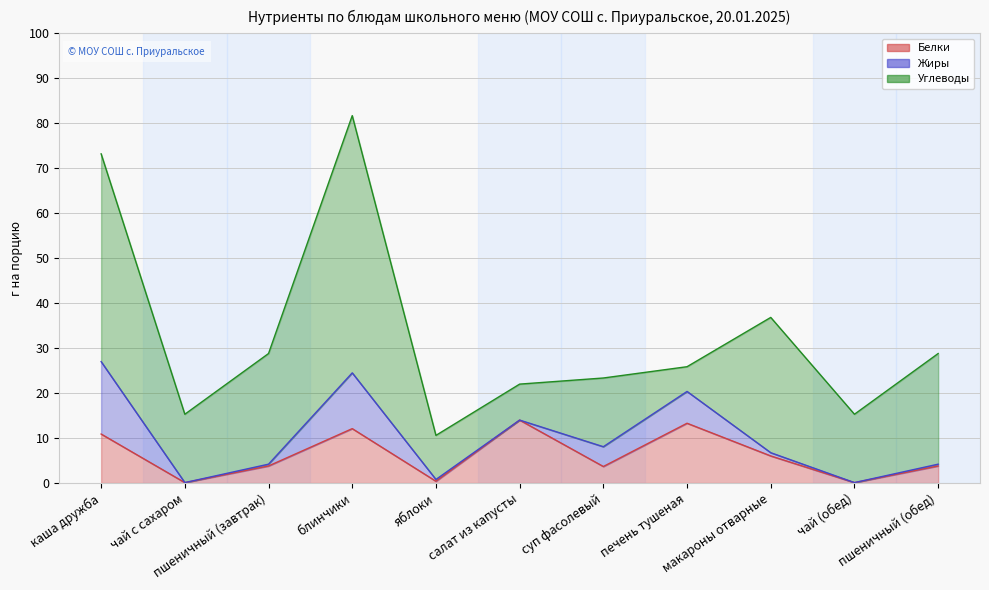

Where is the first local maximum for Жиры?

блинчики